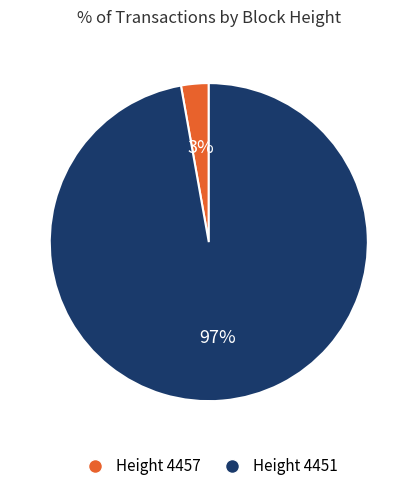

To the nearest percent, what is the average slice percentage?

50%